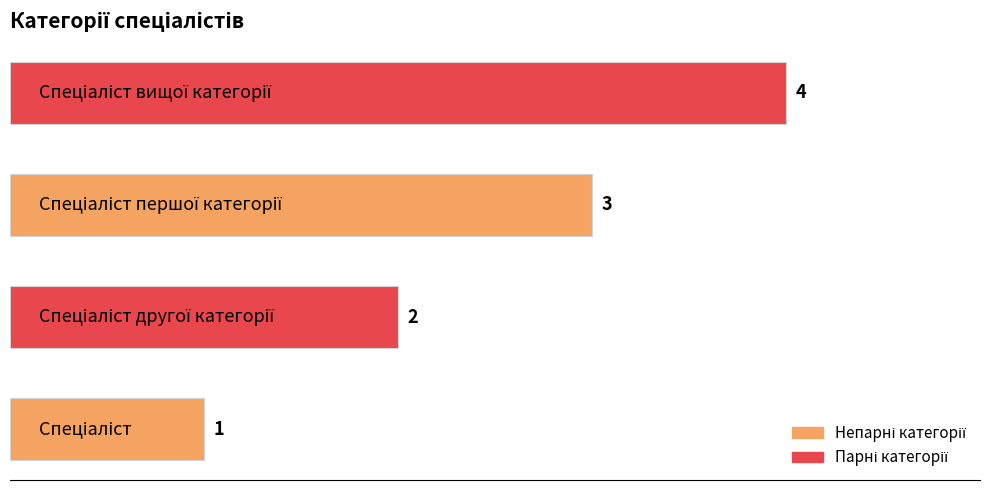

What is the difference between the maximum and second lowest values?

2